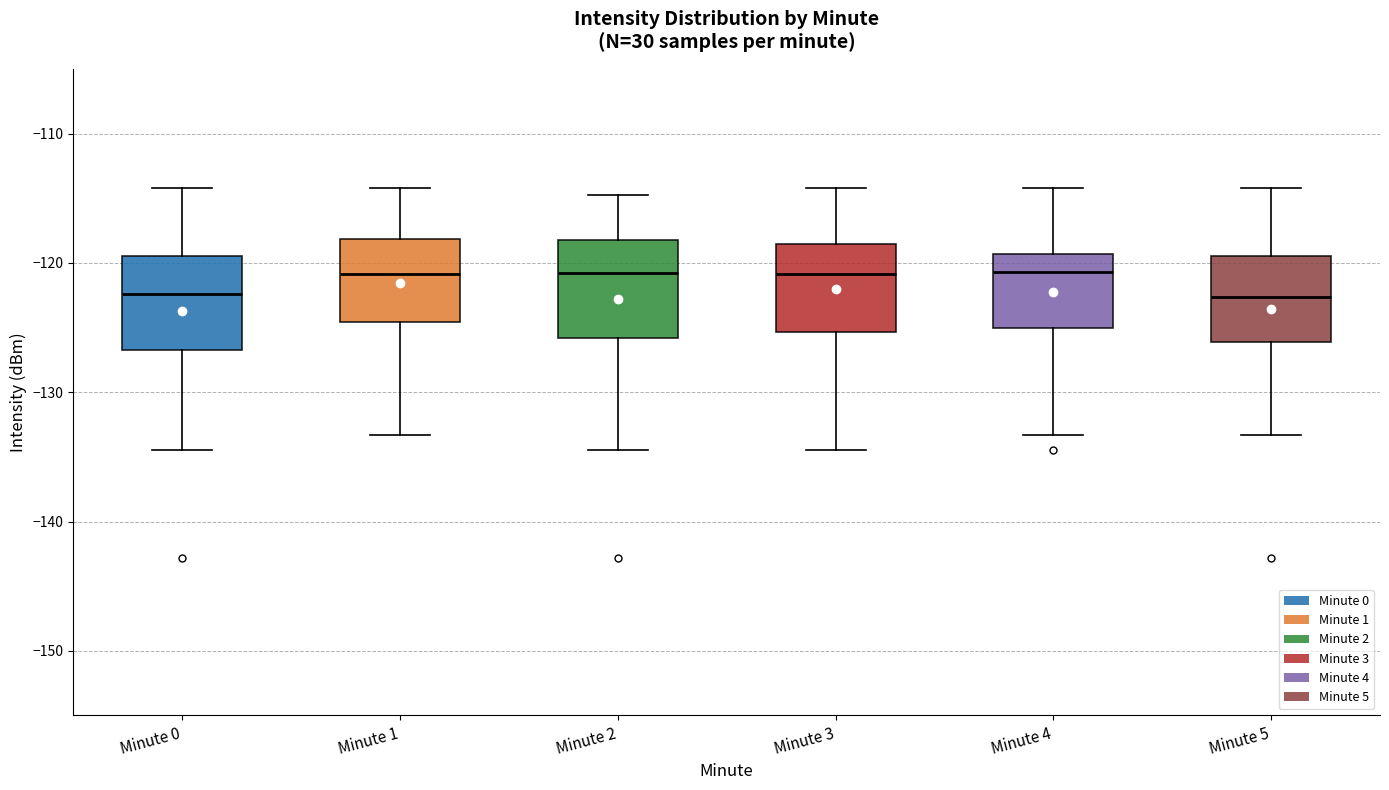

Reading left to right, transcribe this box plot: for each box, give where its median line is, the range the box spans, and where its two whiskers end, as read against the y-axis. The values are not printed on the chart, so give them approximately, as read against the axis.

Minute 0: median -122, box -127 to -119, whiskers -134 to -114
Minute 1: median -121, box -125 to -118, whiskers -133 to -114
Minute 2: median -121, box -126 to -118, whiskers -134 to -115
Minute 3: median -121, box -125 to -119, whiskers -134 to -114
Minute 4: median -121, box -125 to -119, whiskers -133 to -114
Minute 5: median -123, box -126 to -119, whiskers -133 to -114